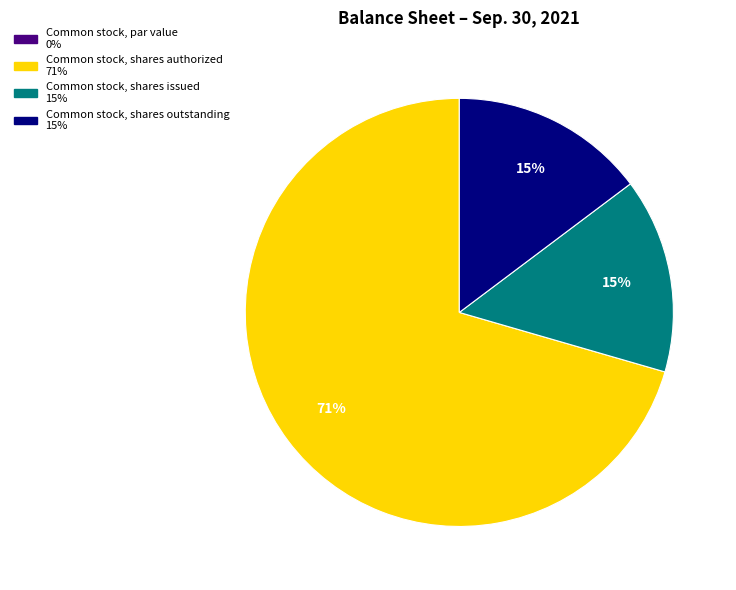

What percentage is the Common stock, shares issued slice, to the nearest percent?

15%